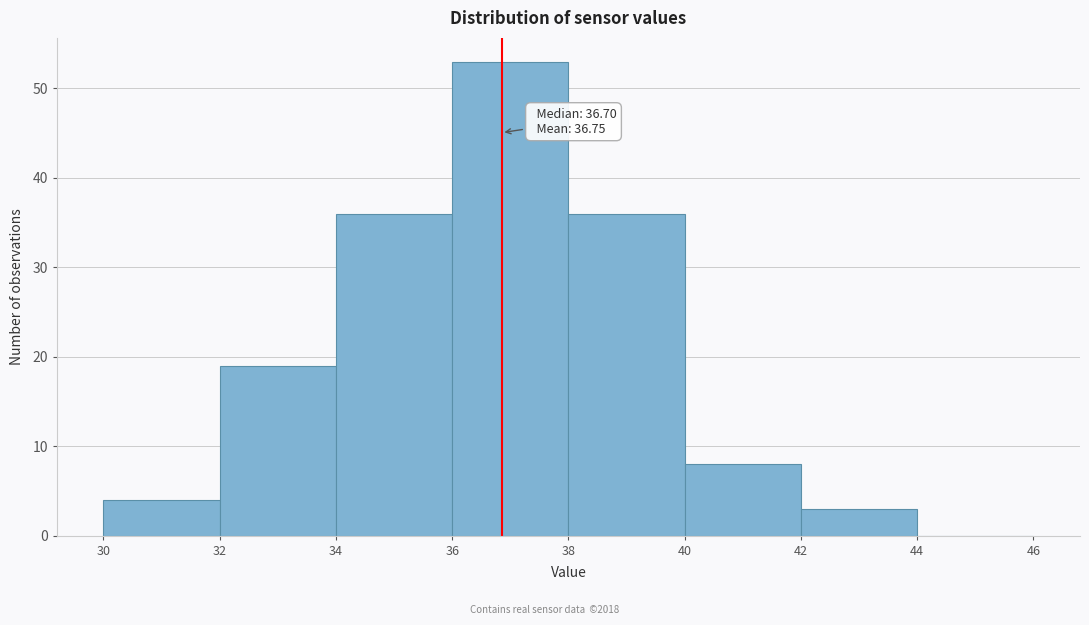

Which range on the x-axis has the tallest bar?

36 to 38